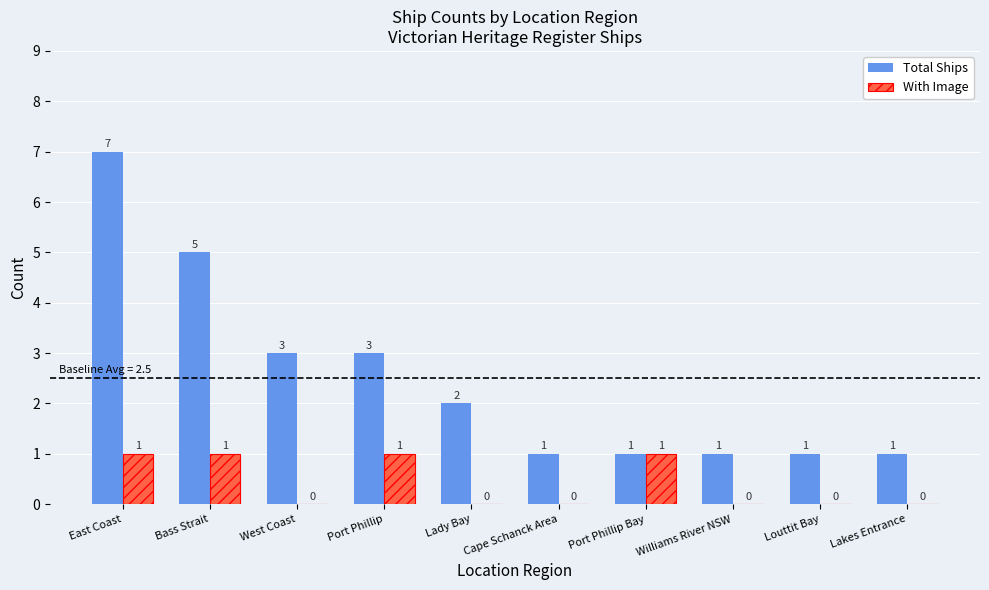

What is the maximum value shown in the chart?

7